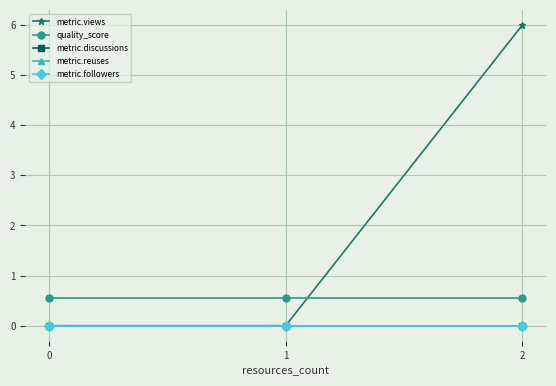

What is the minimum value for quality_score?

0.6